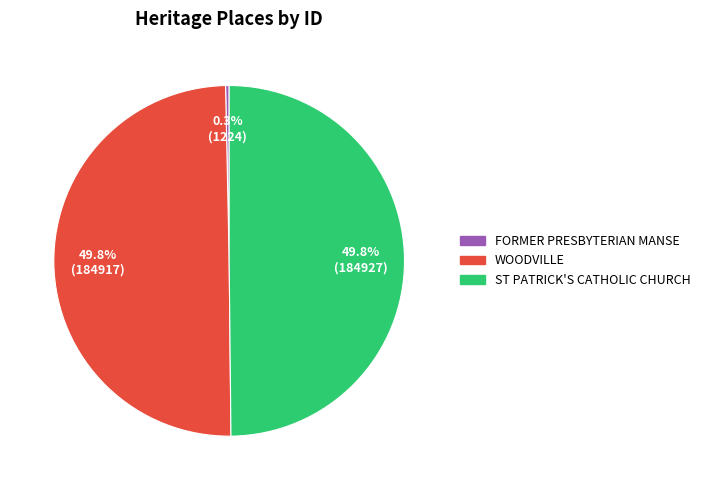

What is the total percentage of WOODVILLE and ST PATRICK'S CATHOLIC CHURCH?

99.7%